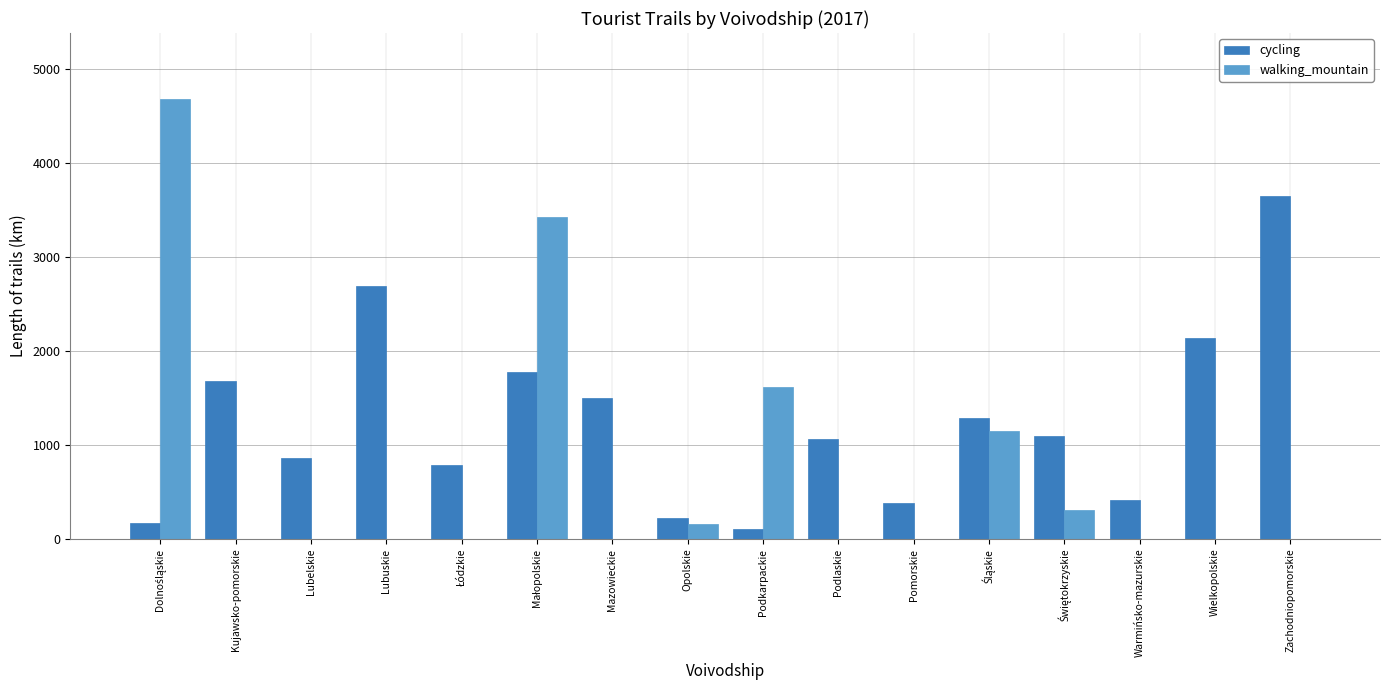

What value does the cycling series have at Zachodniopomorskie?

3645.3